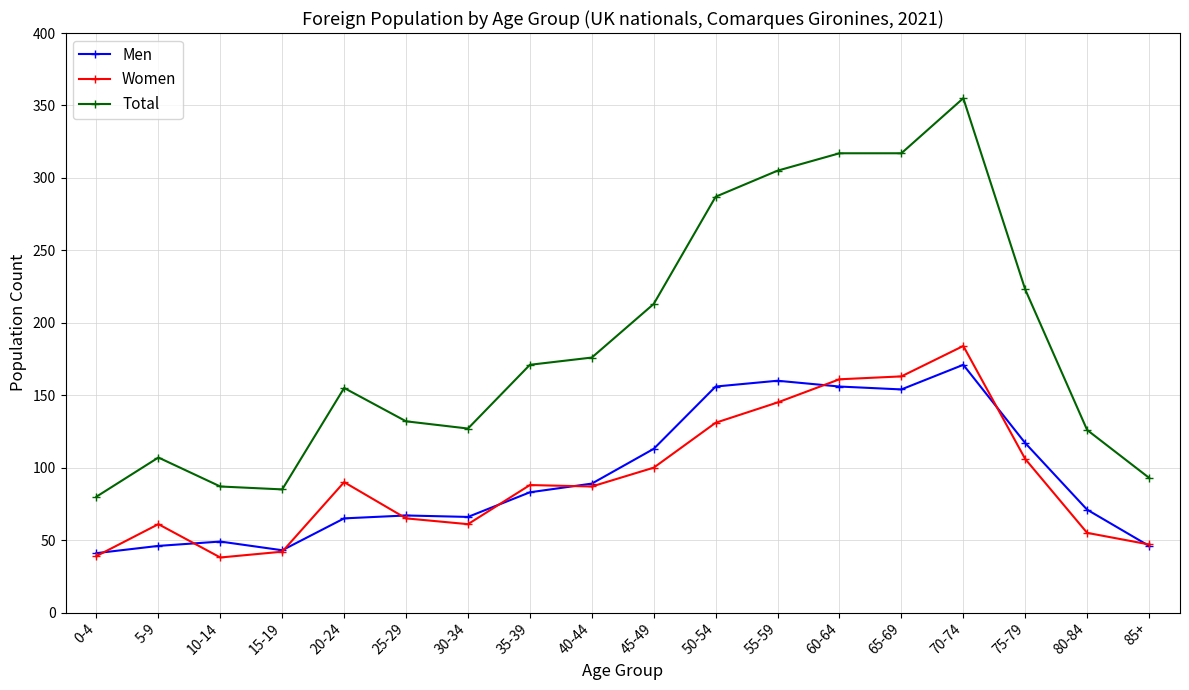

Is it true that Men equals 66 at 30-34?

True